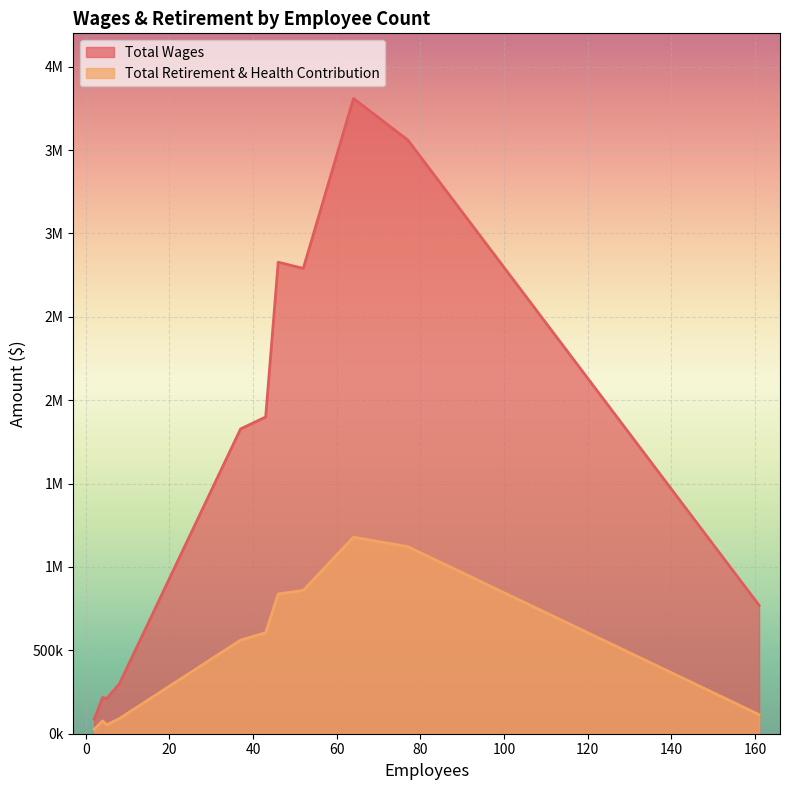

True or false: Total Retirement & Health Contribution and Total Wages intersect in this chart.

False